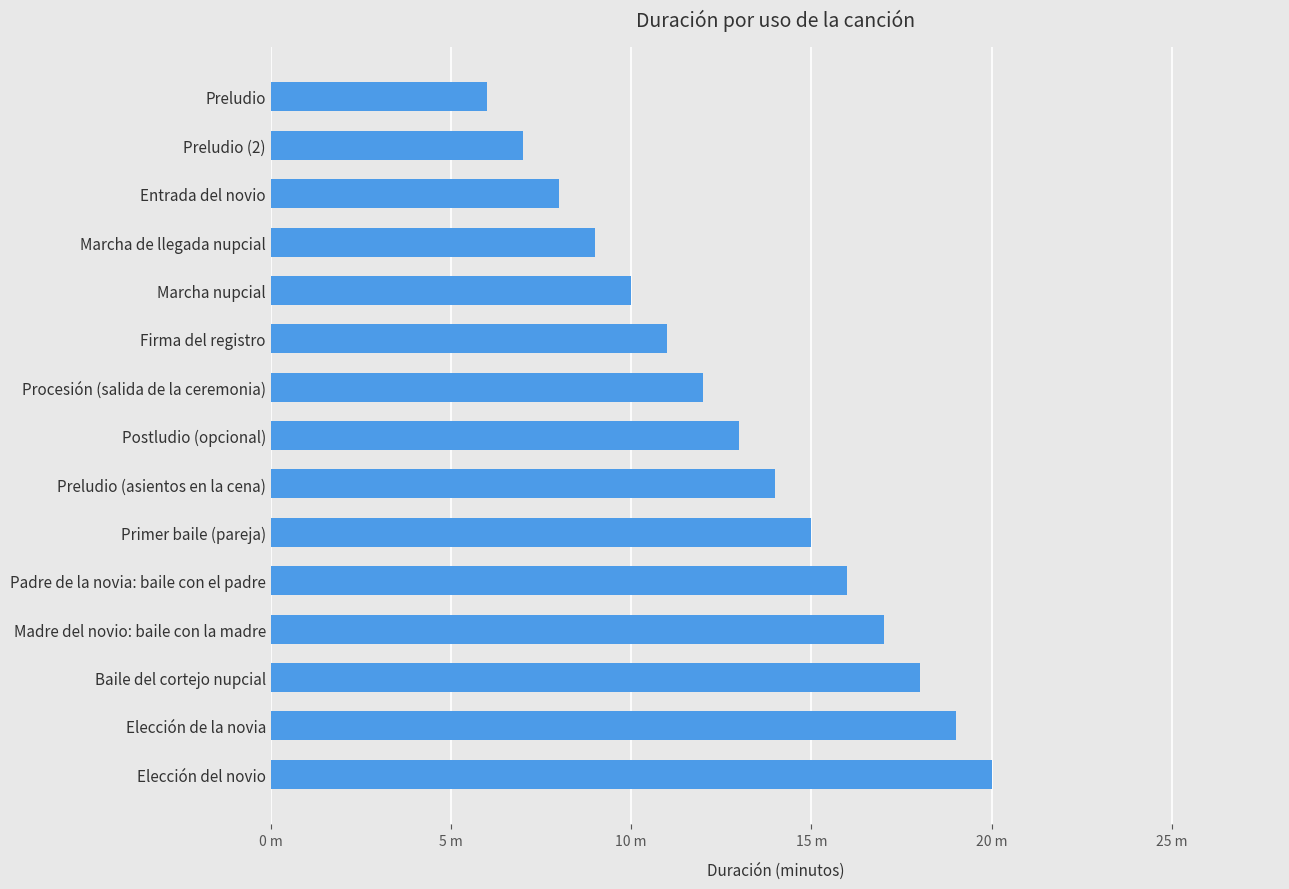

Rank the categories by value from highest to lowest.

Elección del novio, Elección de la novia, Baile del cortejo nupcial, Madre del novio: baile con la madre, Padre de la novia: baile con el padre, Primer baile (pareja), Preludio (asientos en la cena), Postludio (opcional), Procesión (salida de la ceremonia), Firma del registro, Marcha nupcial, Marcha de llegada nupcial, Entrada del novio, Preludio (2), Preludio